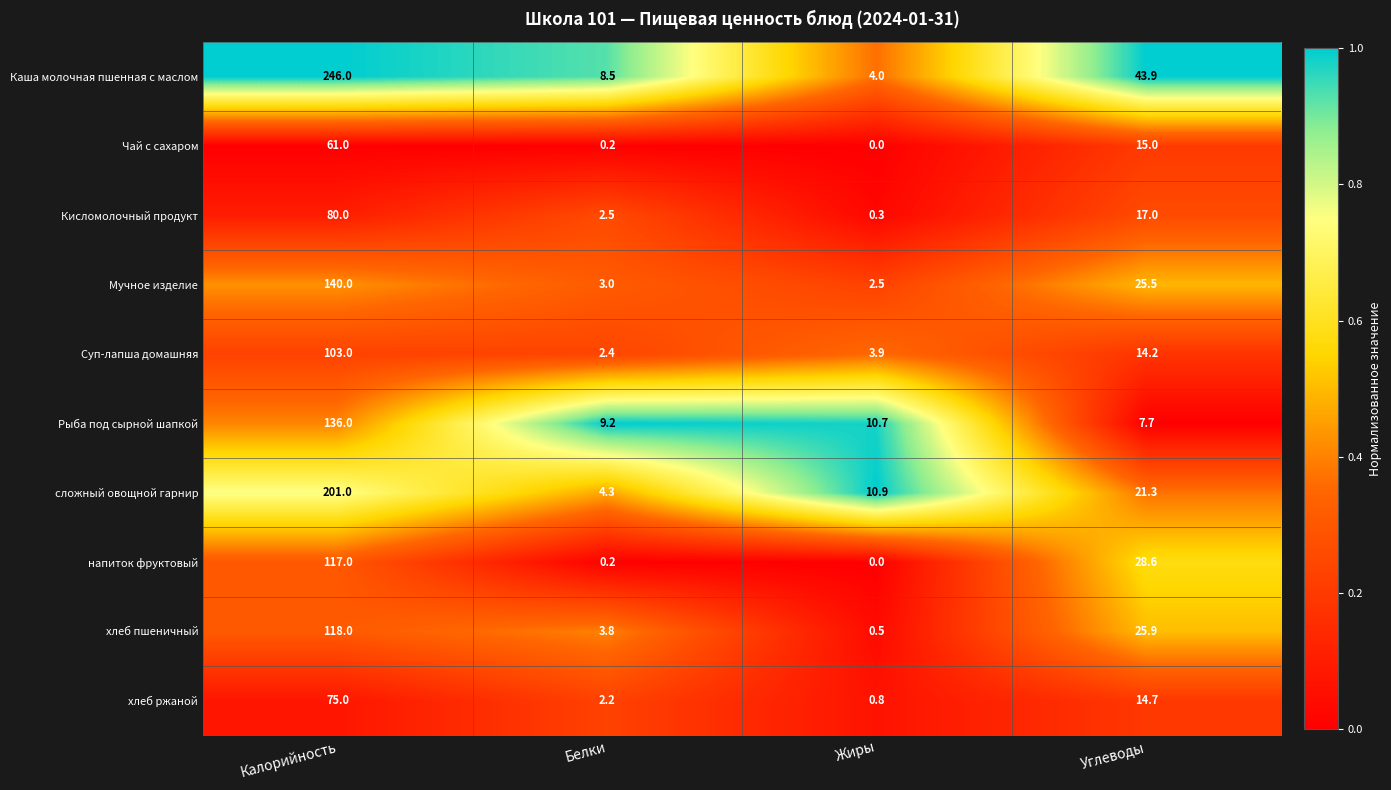

Rank the series by their maximum value, from highest to lowest.

Каша молочная пшенная с маслом, сложный овощной гарнир, Мучное изделие, Рыба под сырной шапкой, хлеб пшеничный, напиток фруктовый, Суп-лапша домашняя, Кисломолочный продукт, хлеб ржаной, Чай с сахаром